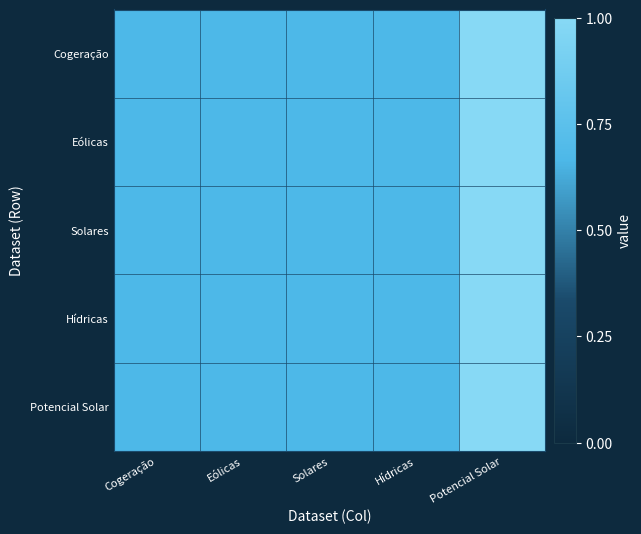

How many distinct data groups are displayed?

5